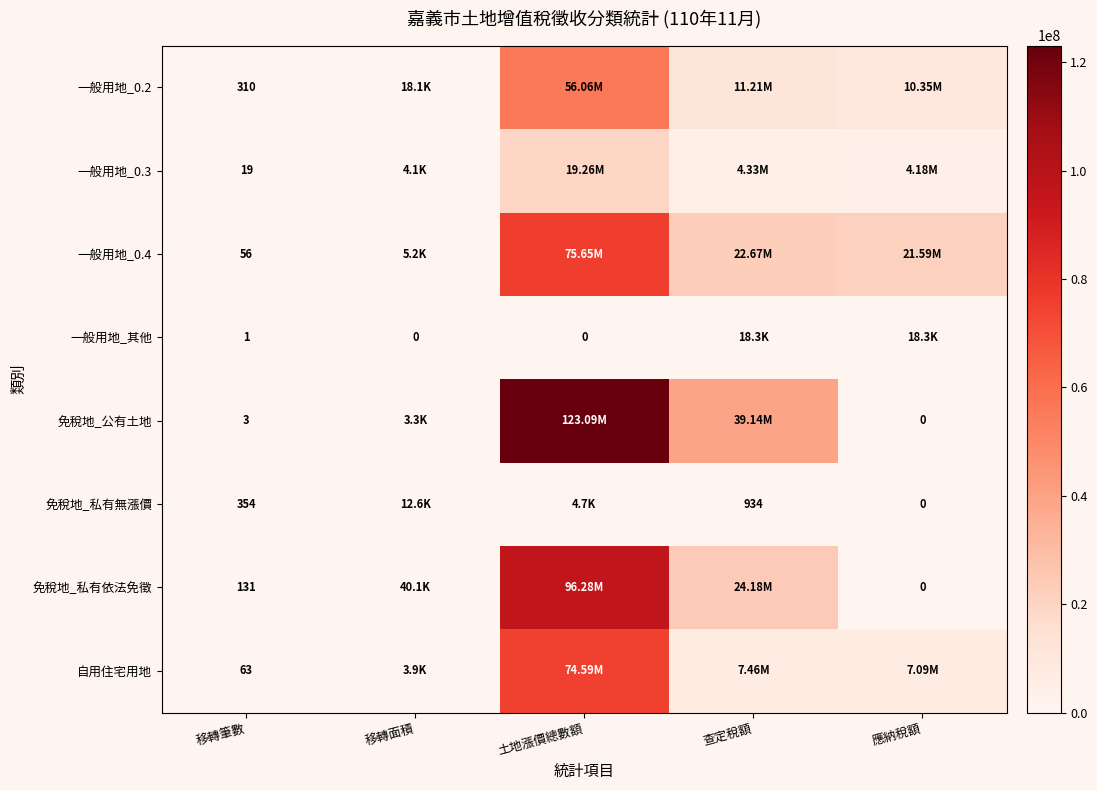

At 土地漲價總數額, list the series in order from largest to smallest.

免稅地_公有土地, 免稅地_私有依法免徵, 一般用地_0.4, 自用住宅用地, 一般用地_0.2, 一般用地_0.3, 免稅地_私有無漲價, 一般用地_其他